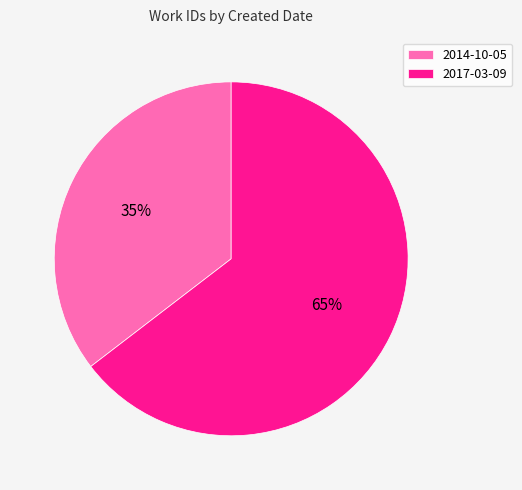

To the nearest percent, what portion does 2014-10-05 represent?

35%